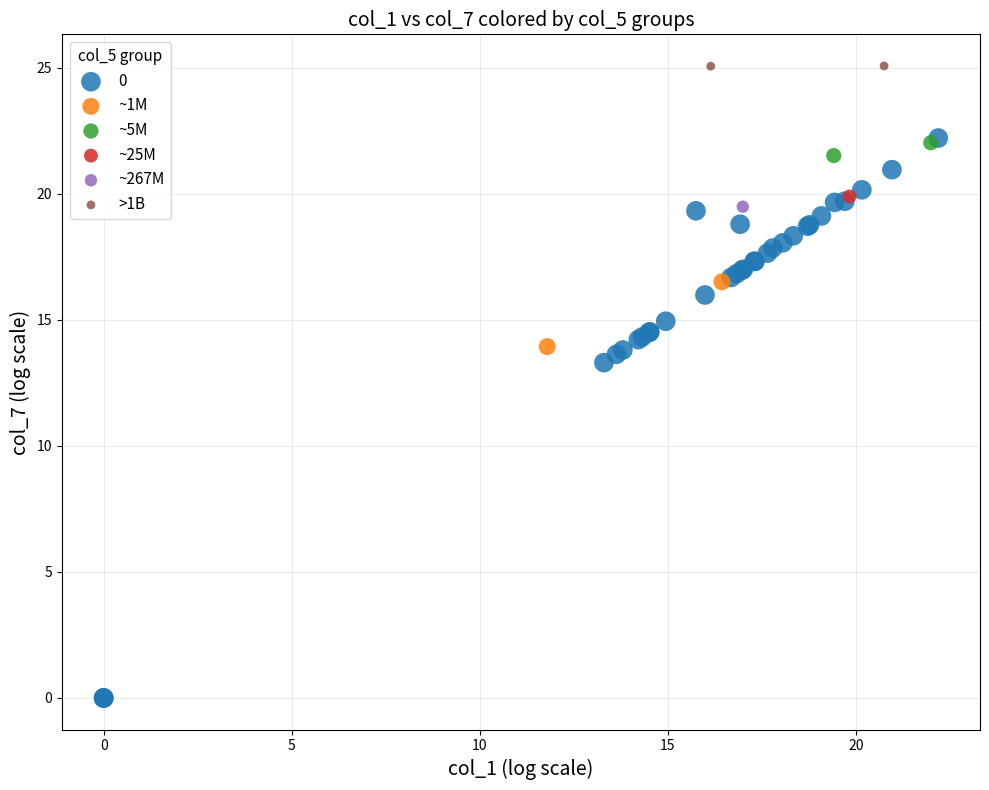

What are all the series names shown in the legend?

0, ~1M, ~5M, ~25M, ~267M, >1B